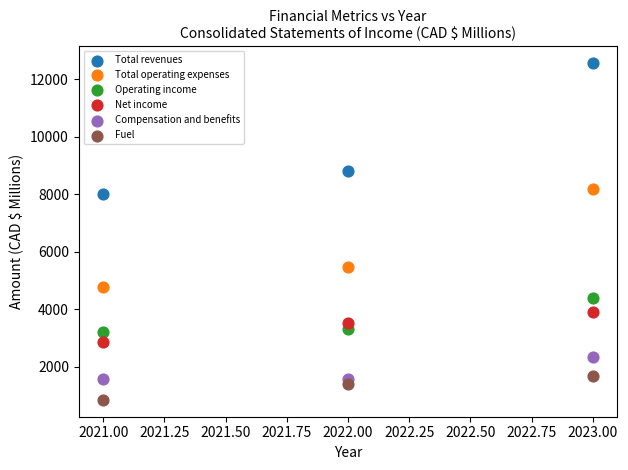

Which series has the largest Y range (max minus min)?

Total revenues